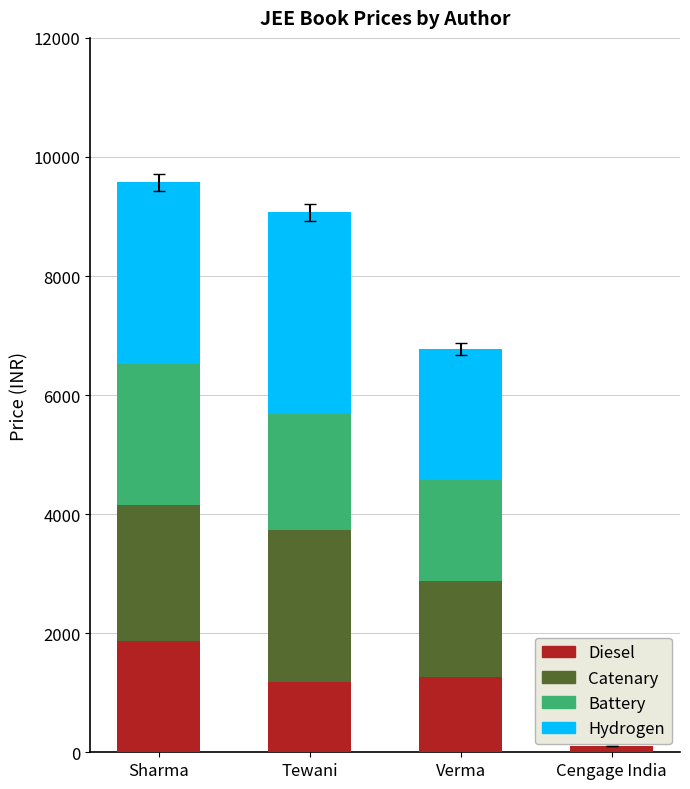

Read the Diesel value at Sharma.

1864